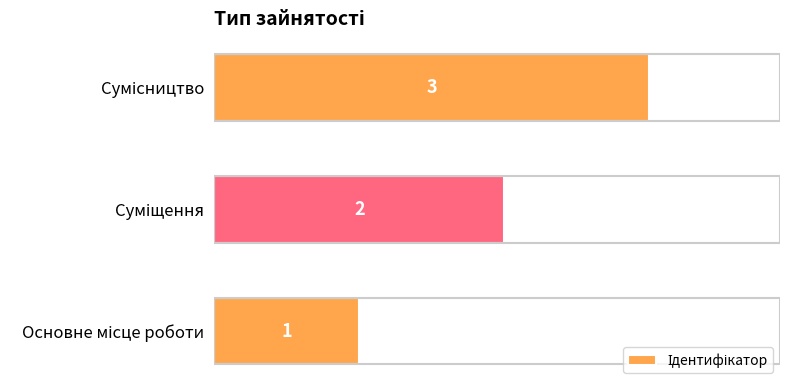

True or false: the data shows 1 at Сумісництво.

False